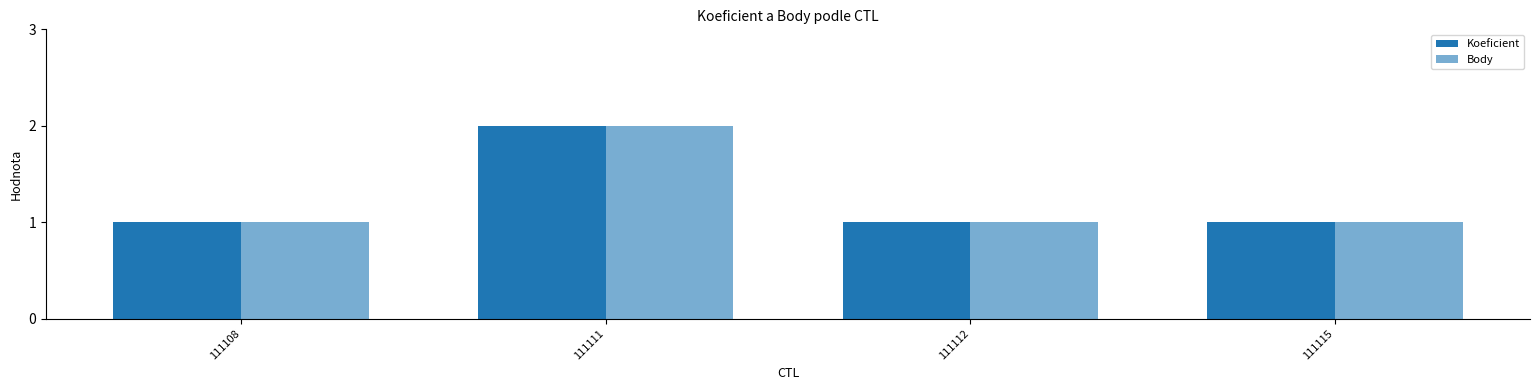

Which category has the lowest value across all series?

111108